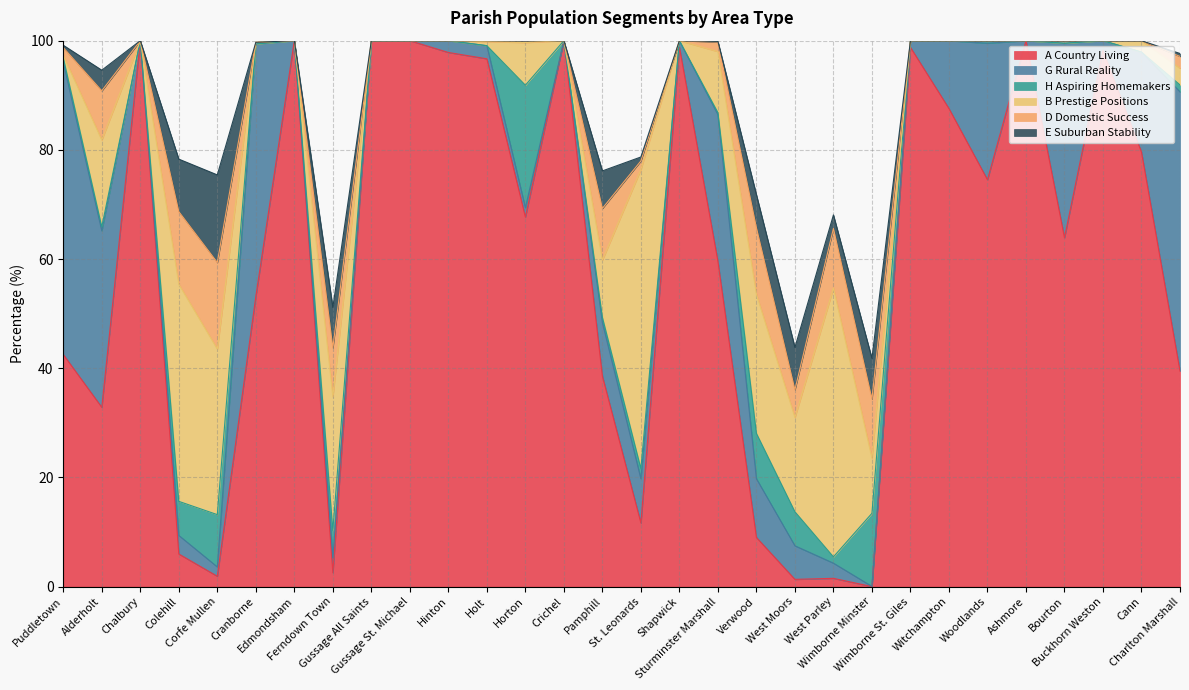

What is the approximate value of D Domestic Success at Corfe Mullen?

15.8